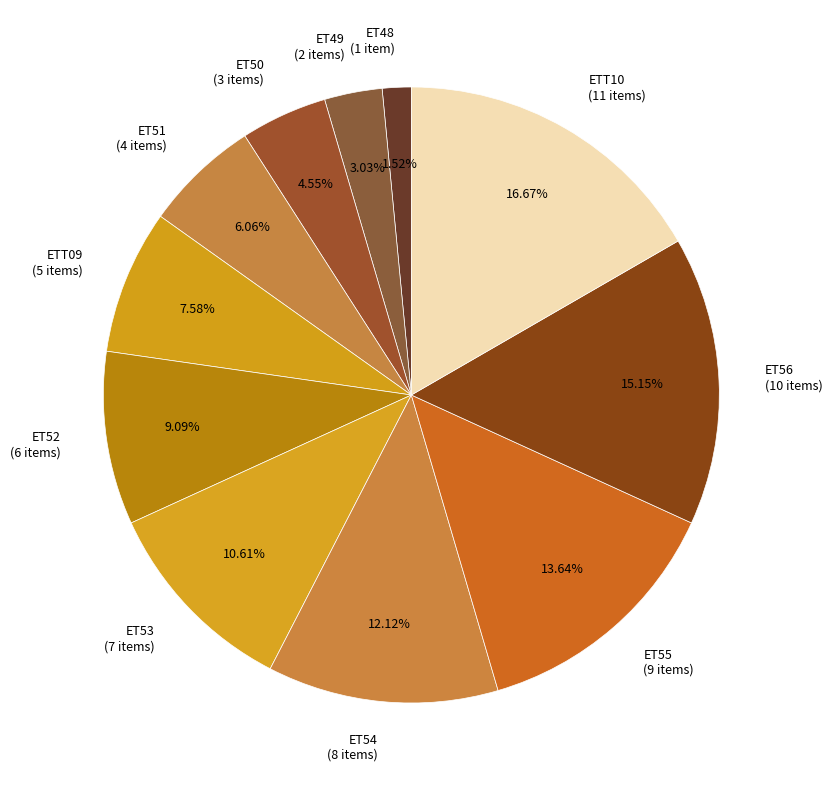

What percentage is the ETT09 slice, to the nearest percent?

8%